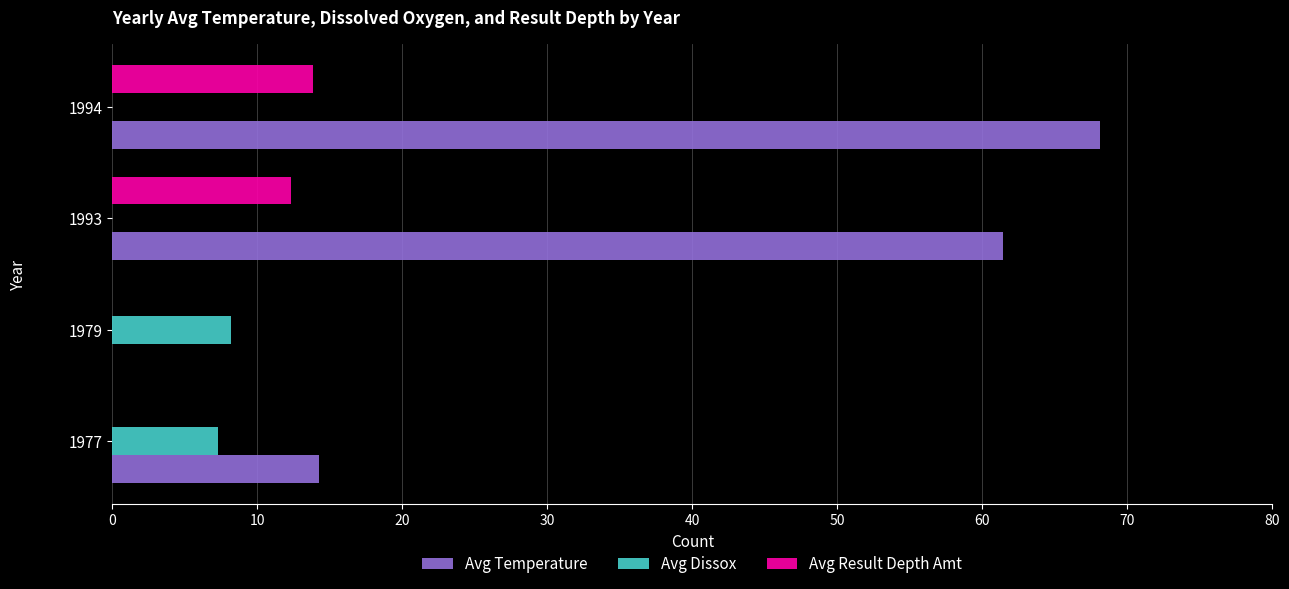

What is the total value across all series at 1994?

82.0